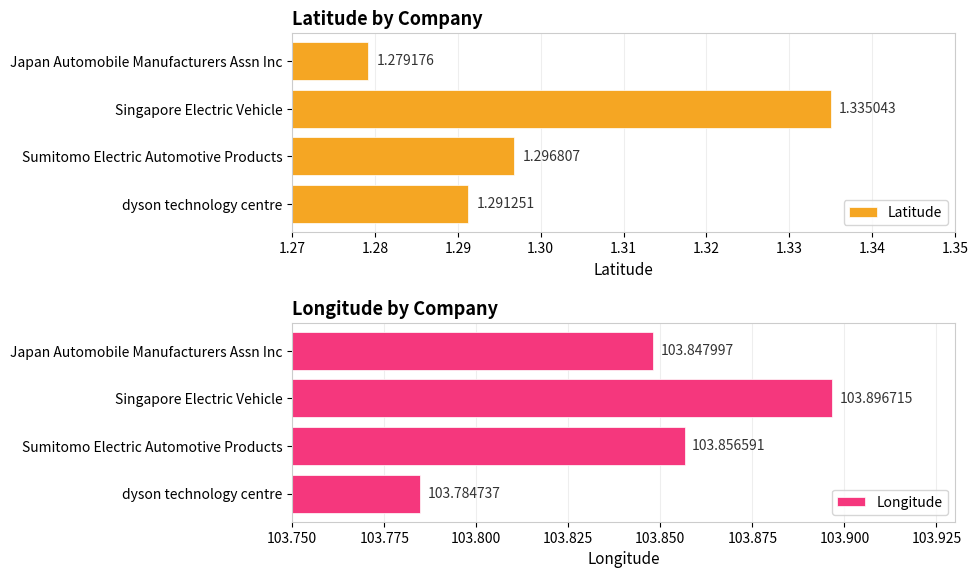

List the labels in order of Latitude value, largest first.

Singapore Electric Vehicle, Sumitomo Electric Automotive Products, dyson technology centre, Japan Automobile Manufacturers Assn Inc